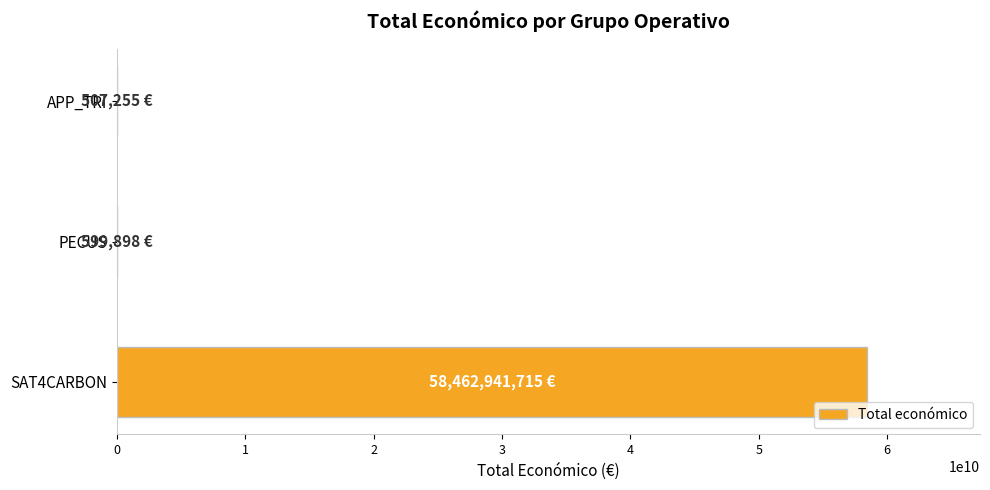

Which category has the highest value across all series?

SAT4CARBON